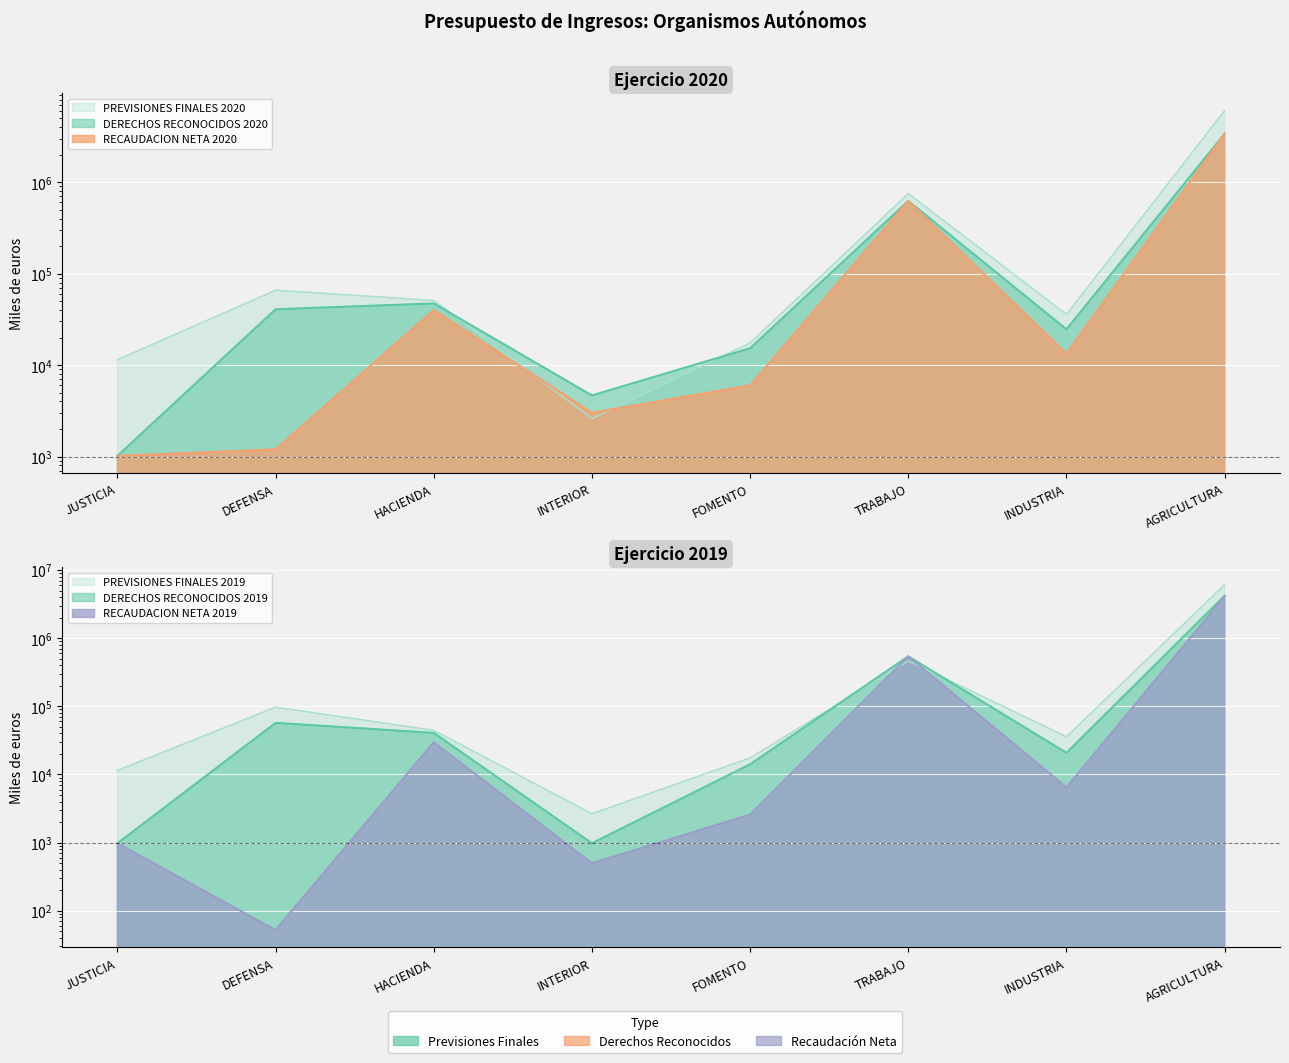

What is the difference between the maximum and second lowest values in the DERECHOS RECONOCIDOS 2020 series?

3389948